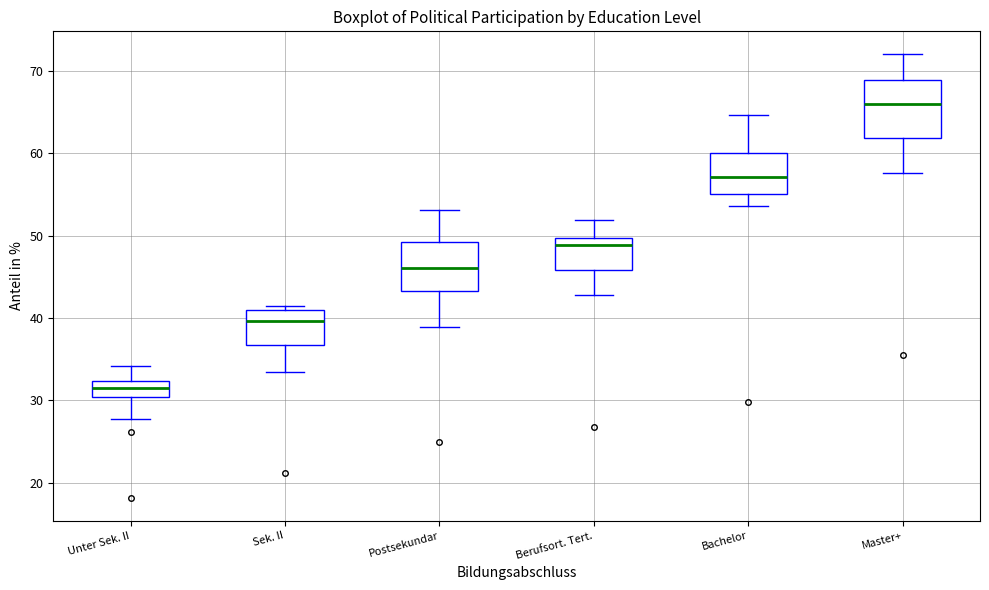

Comparing the boxes themselves (not the whiskers), which one is the tallest?

Master+